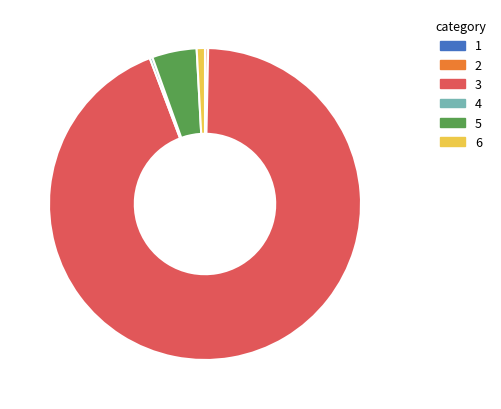

Which slice is the largest?

3